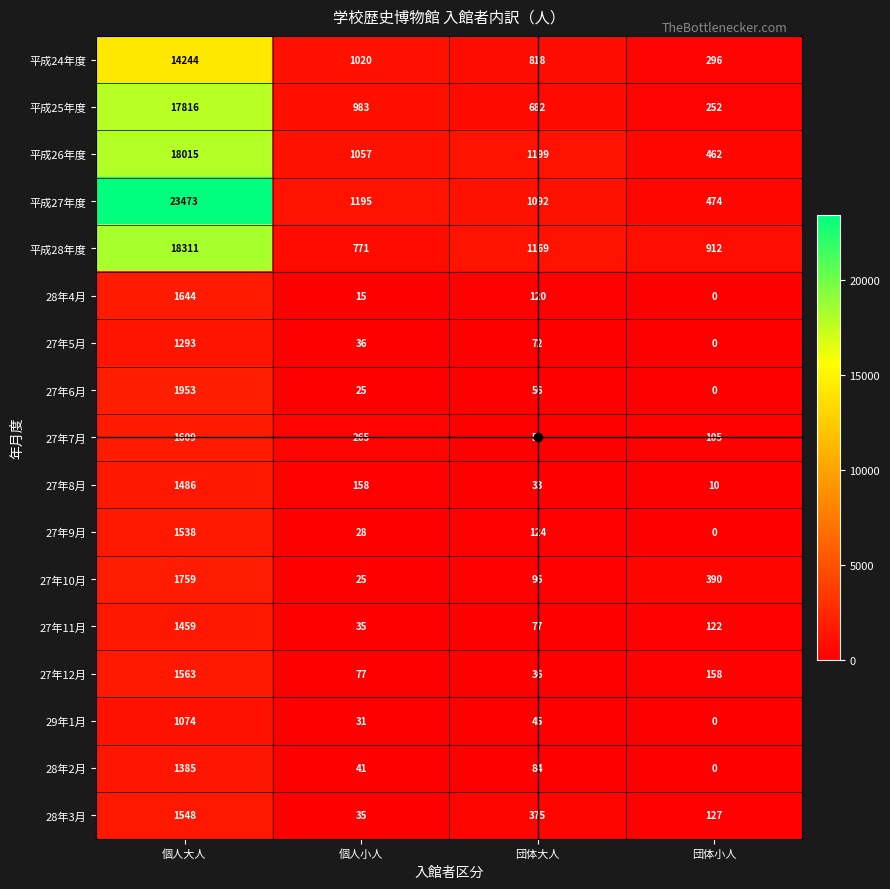

What is the difference between the maximum and minimum values in the 27年5月 series?

1293